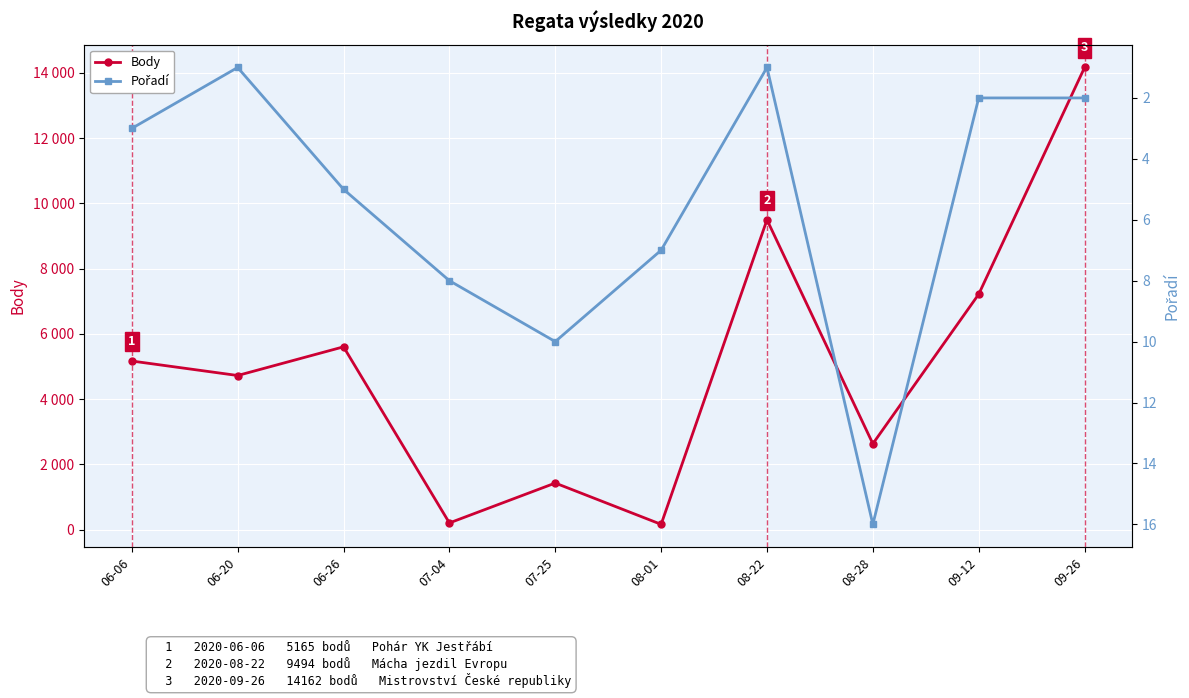

Reading right to left, what are all the values shown in this chart?

Body: 14162	7213	2629	9494	159	1425	202	5600	4721	5165
Pořadí: 2	2	16	1	7	10	8	5	1	3